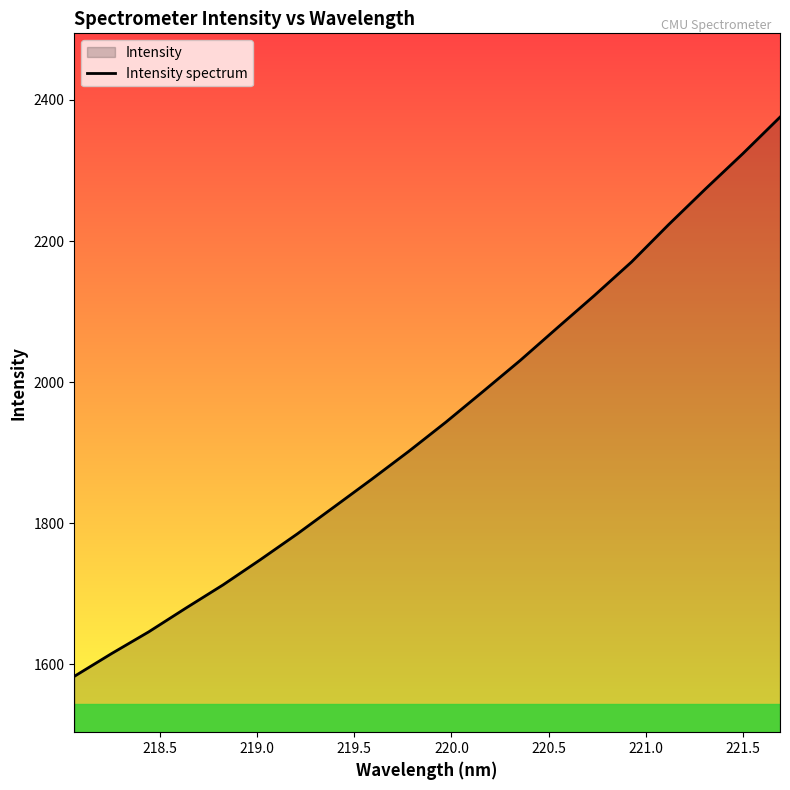

What is the difference between the maximum and minimum values?

792.6